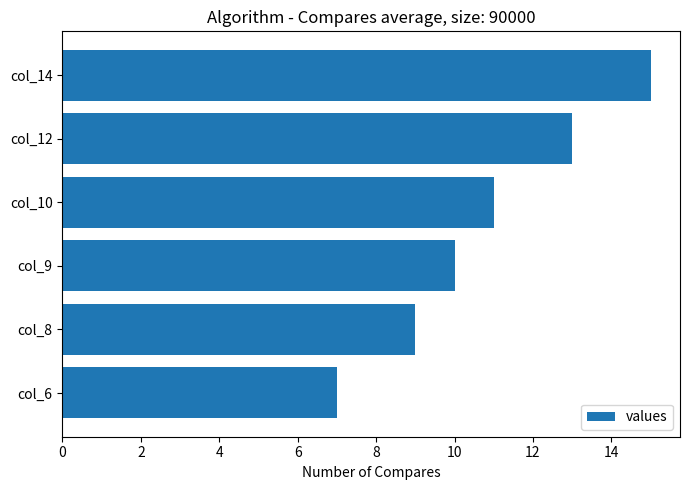

Is it true that the value at col_14 is 7?

False